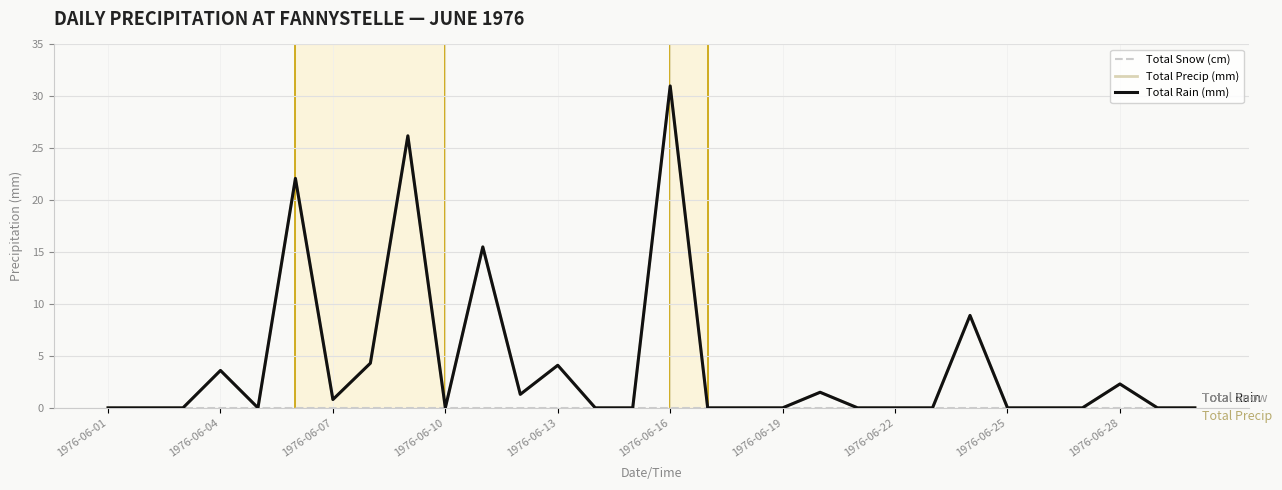

Does the chart display data point markers on the line(s)?

No